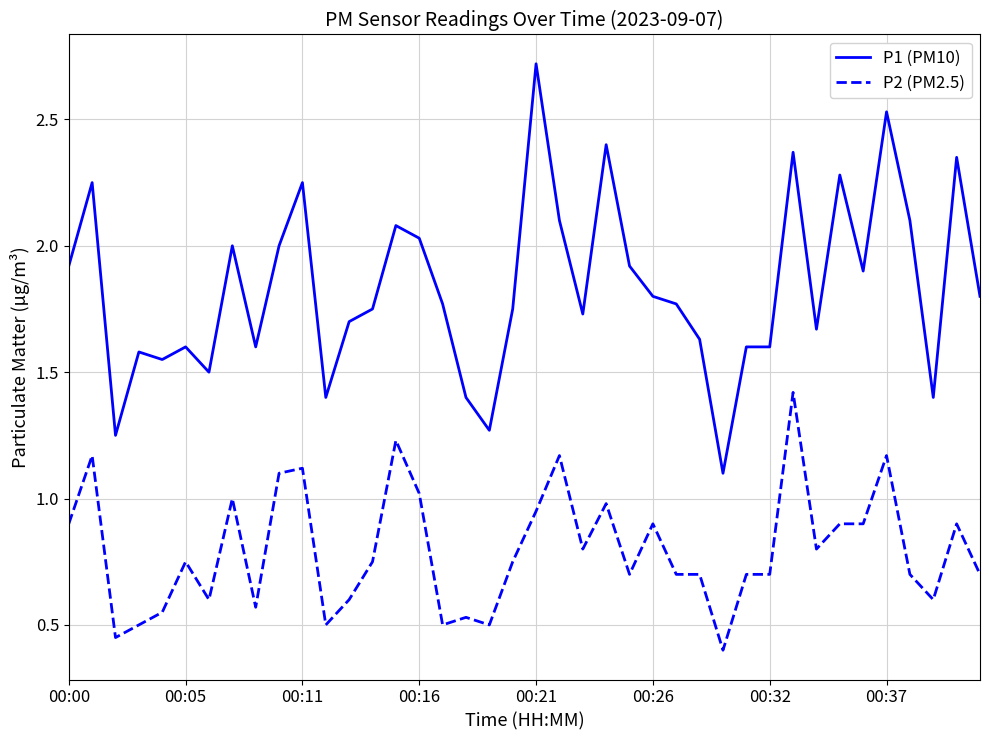

True or false: P2 (PM2.5) and P1 (PM10) intersect in this chart.

False